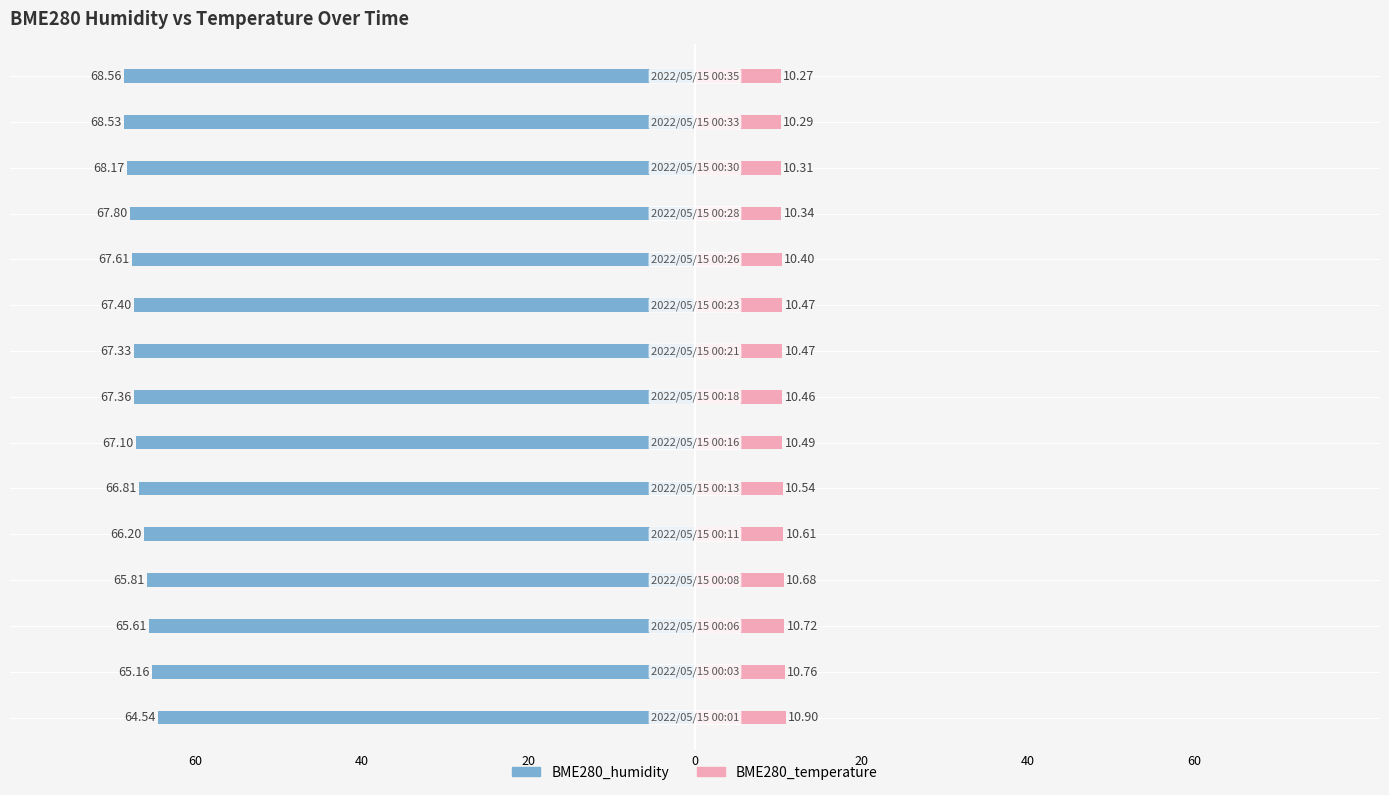

The BME280_temperature series shows 3.3 at 13. True or false?

False